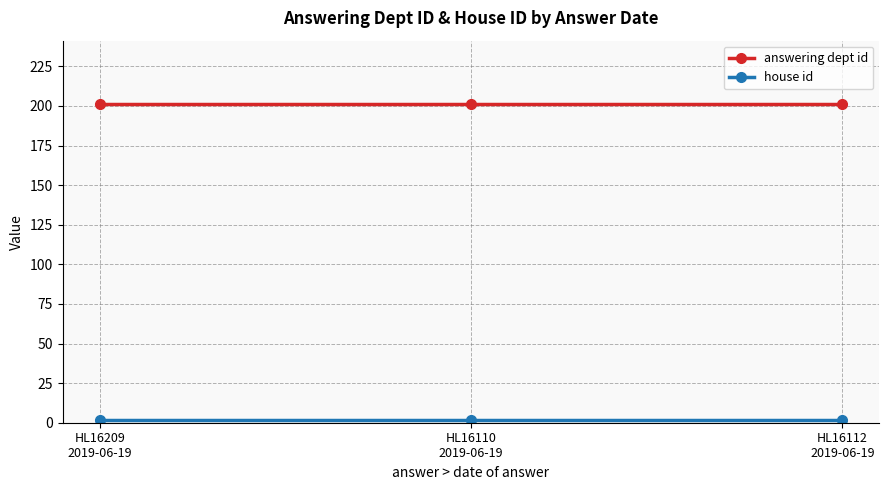

Which series has the largest total across all categories?

answering dept id